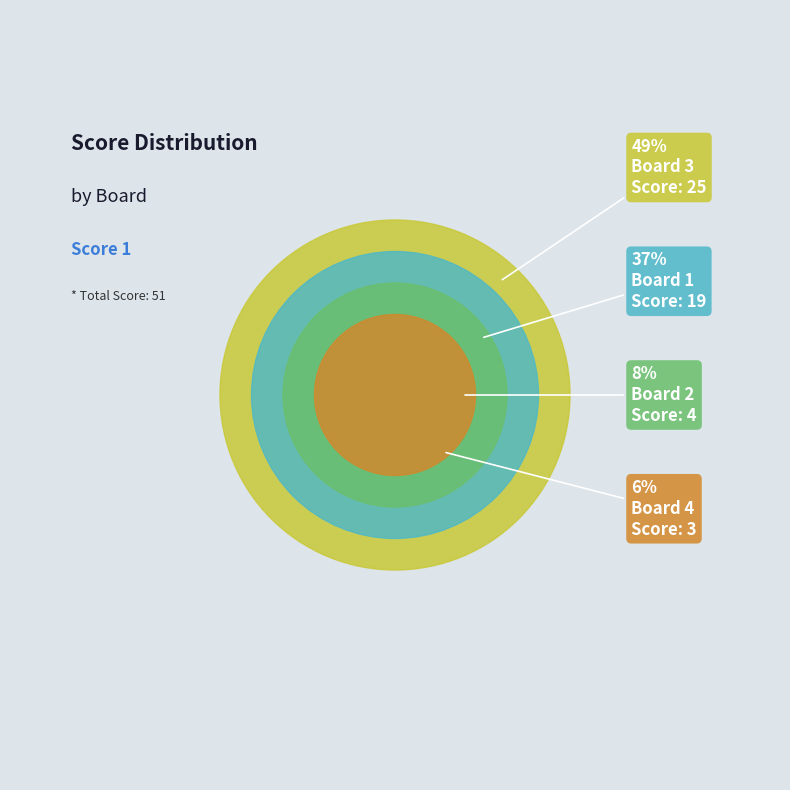

To the nearest percent, what is the difference between the largest and smallest slice percentages?

43%